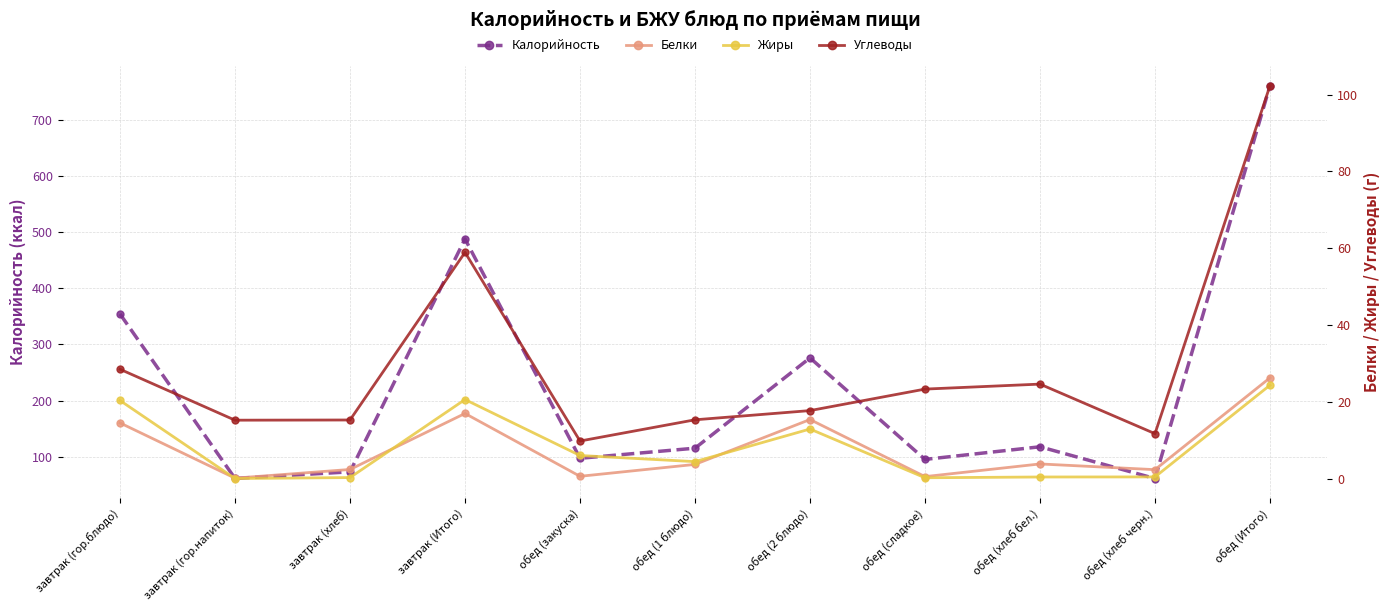

How many data points in Калорийность are less than 115?

5